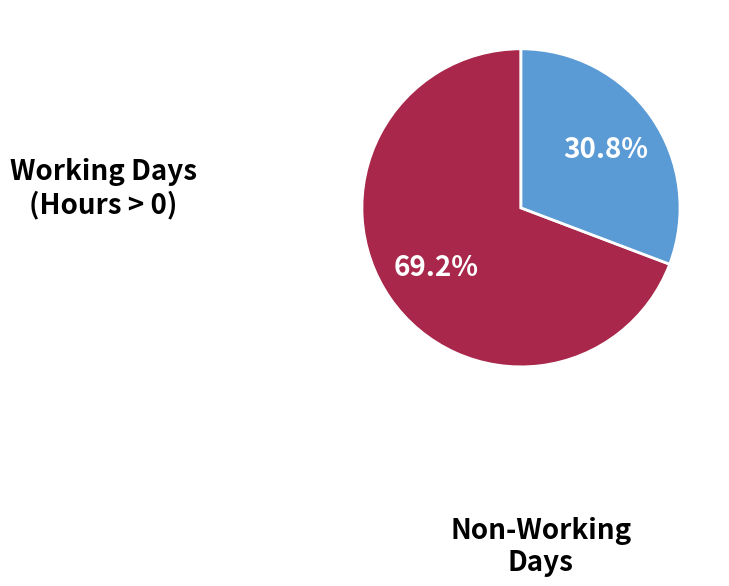

Do Non-Working Days and Working Days (Hours > 0) together represent more than half of the pie?

Yes